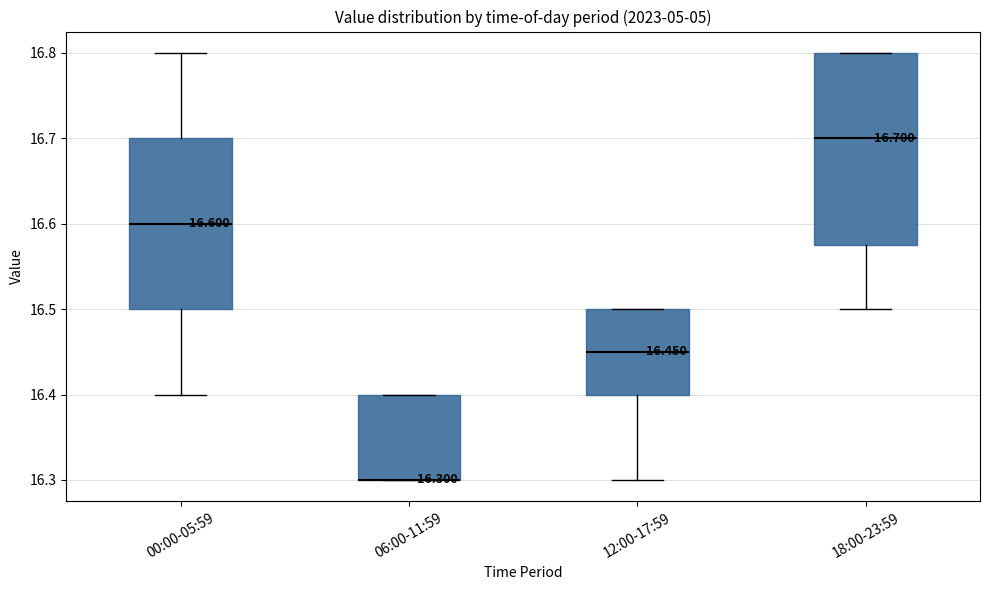

Comparing the boxes themselves (not the whiskers), which one is the tallest?

18:00-23:59